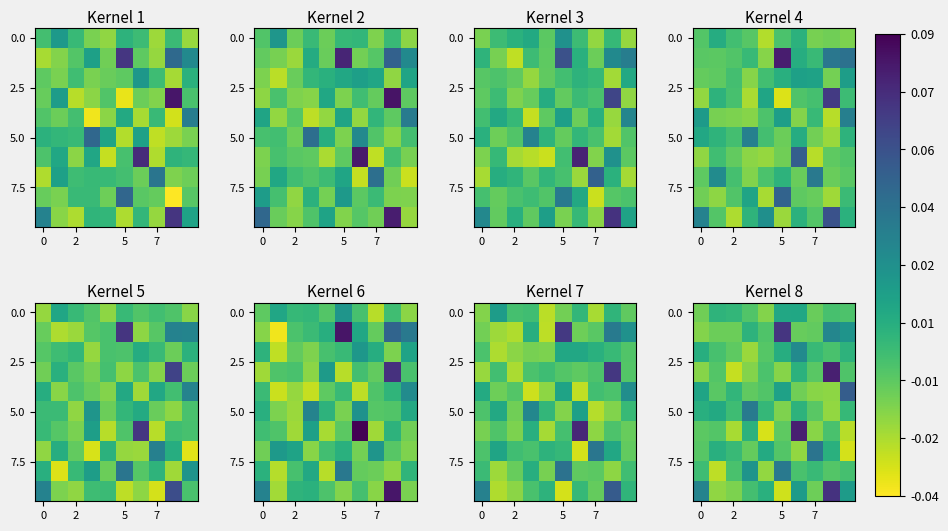

Which has a higher value, 2 or 7?

2